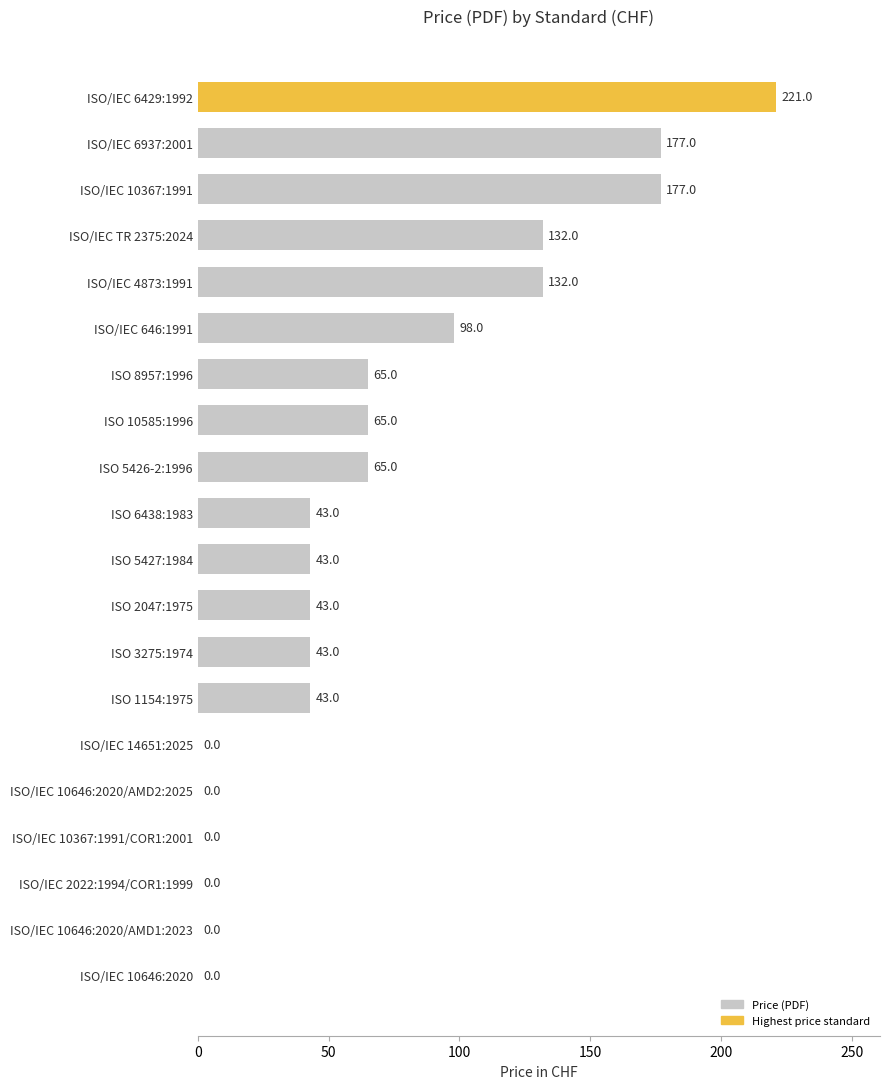

At which label is the value closest to 110?

ISO/IEC 646:1991